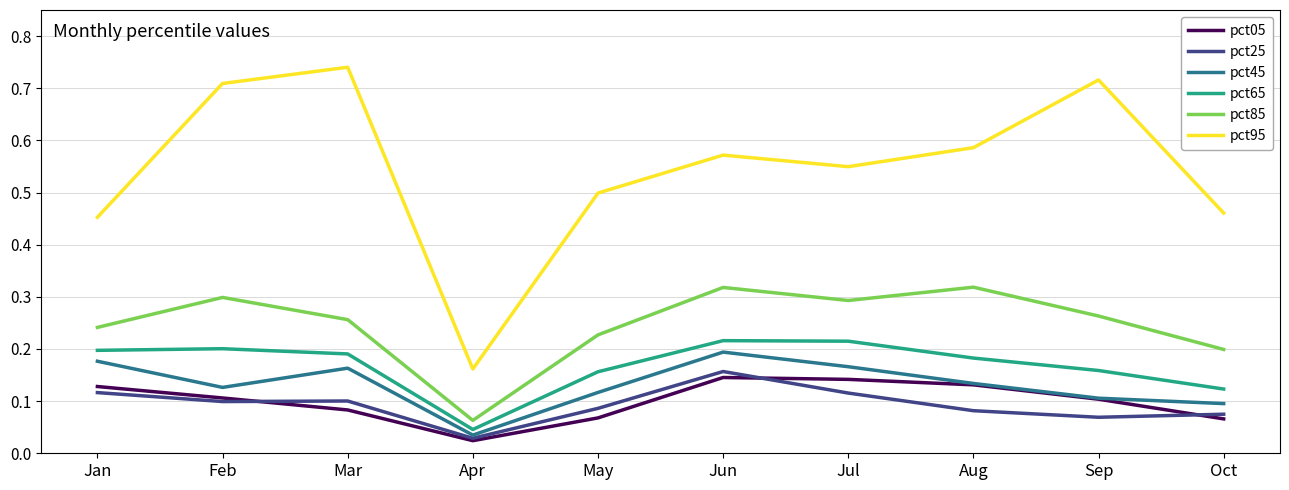

True or false: pct65 and pct05 cross at least once.

False